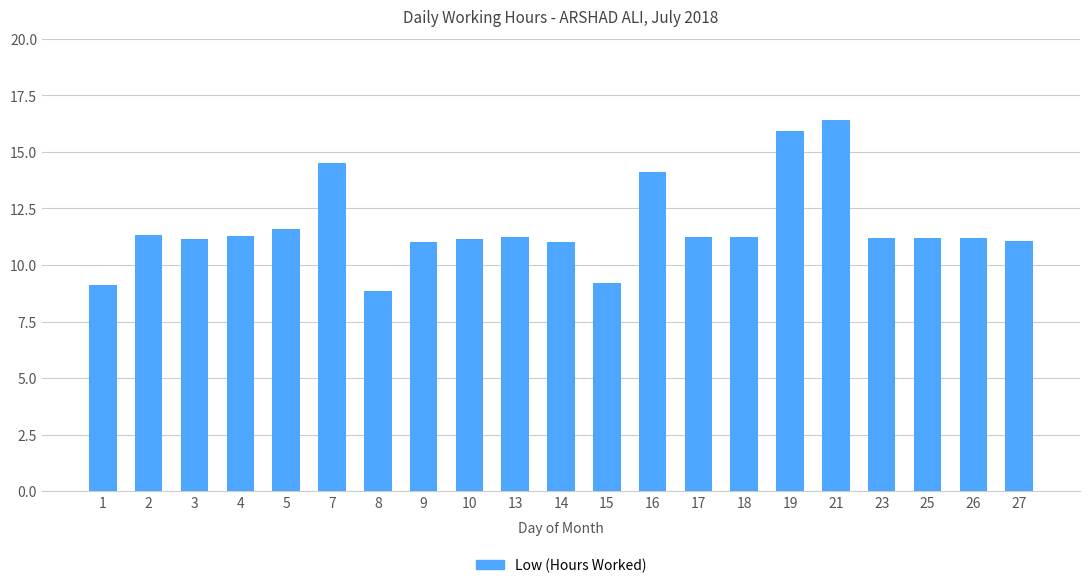

What is the value of the 5th bar from the left?

11.6